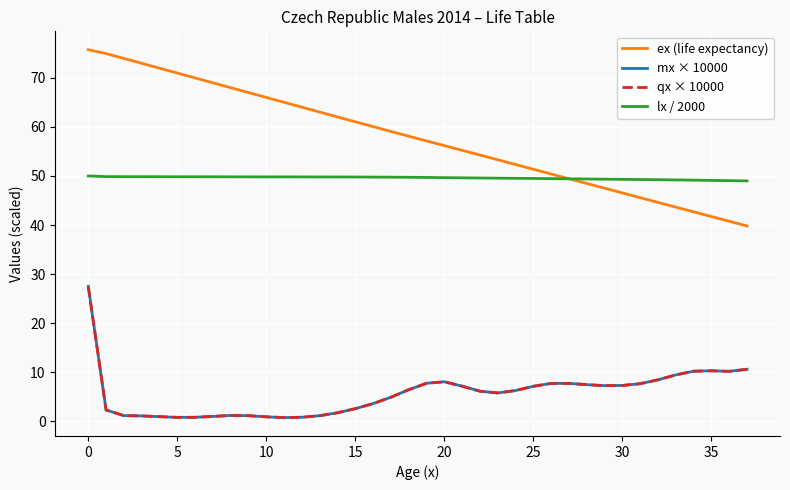

True or false: mx × 10000 and ex (life expectancy) intersect in this chart.

False